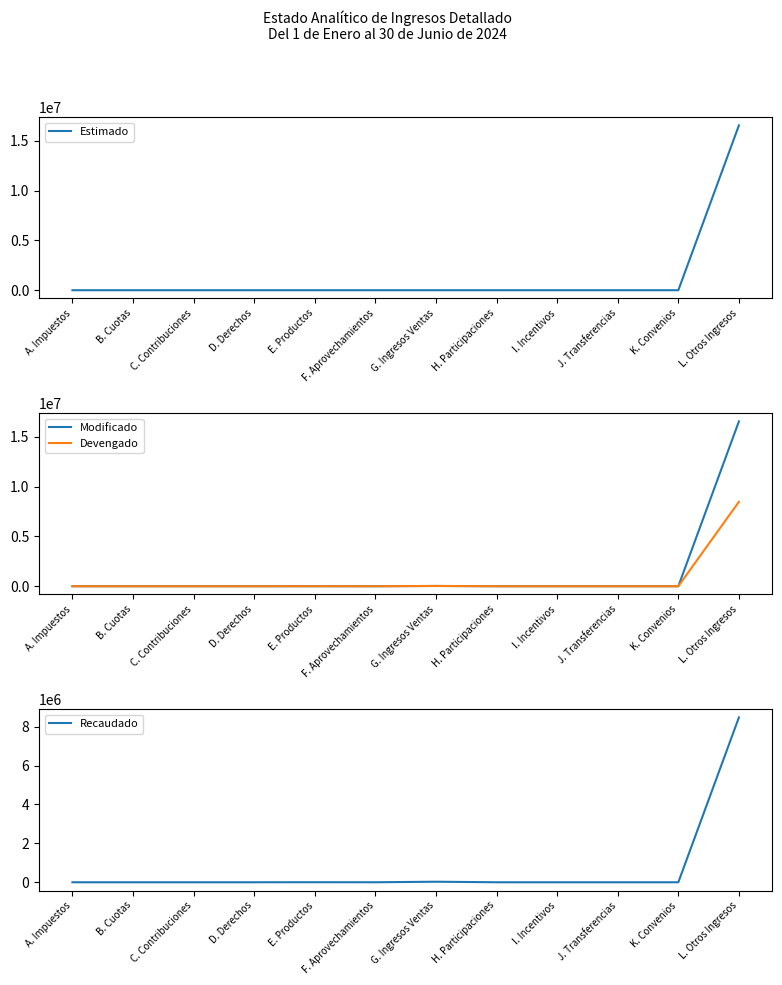

Reading left to right, list all the values displayed in this chart.

Estimado: 0.0	0.0	0.0	0.0	0.0	0.0	0.0	0.0	0.0	0.0	0.0	16558629.0
Modificado: 0.0	0.0	0.0	0.0	1950.1	0.0	27136.2	0.0	0.0	0.0	0.0	16558629.0
Devengado: 0.0	0.0	0.0	0.0	1950.1	0.0	27136.2	0.0	0.0	0.0	0.0	8480280.0
Recaudado: 0.0	0.0	0.0	0.0	1950.1	0.0	27136.2	0.0	0.0	0.0	0.0	8480280.0